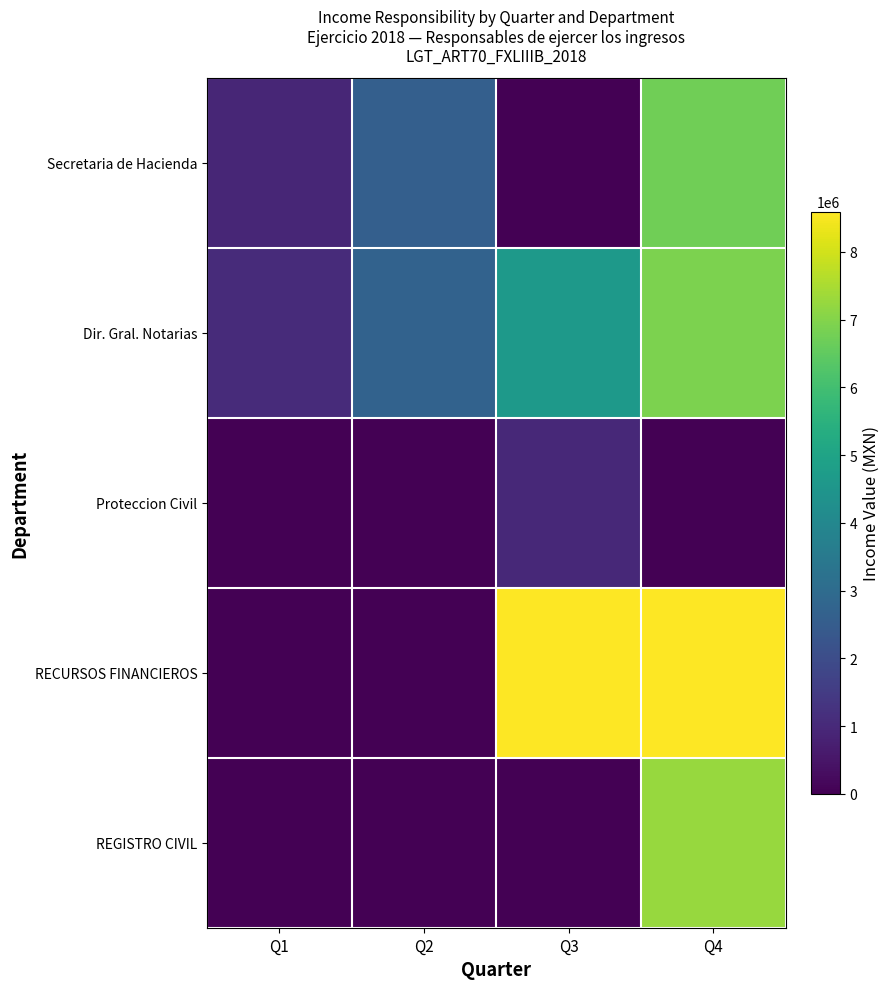

Reading left to right, extract all data points from this chart.

Secretaria de Hacienda: Q1=908425	Q2=2591248	Q3=0	Q4=6727811
Dir. Gral. Notarias: Q1=1061603	Q2=2699161	Q3=4645965	Q4=6895926
Proteccion Civil: Q1=0	Q2=0	Q3=992036	Q4=0
RECURSOS FINANCIEROS: Q1=0	Q2=0	Q3=8594867	Q4=8594868
REGISTRO CIVIL: Q1=0	Q2=0	Q3=0	Q4=7265743